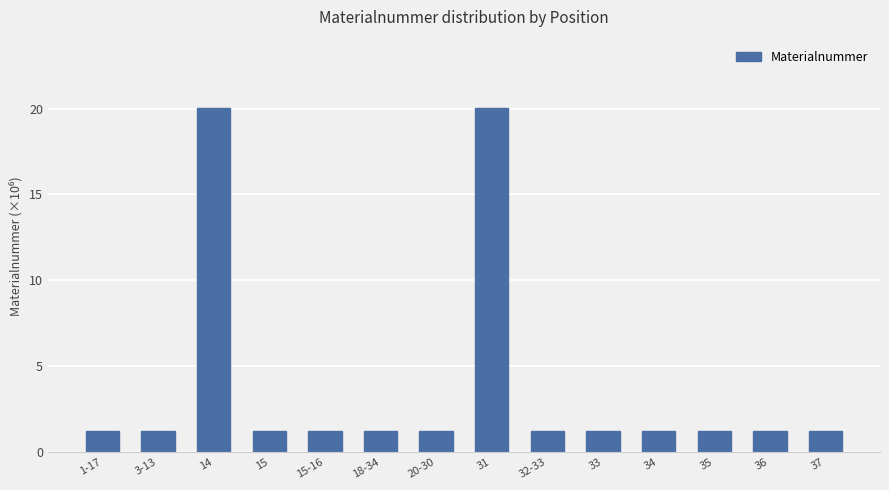

What is the smallest value displayed?

1.2